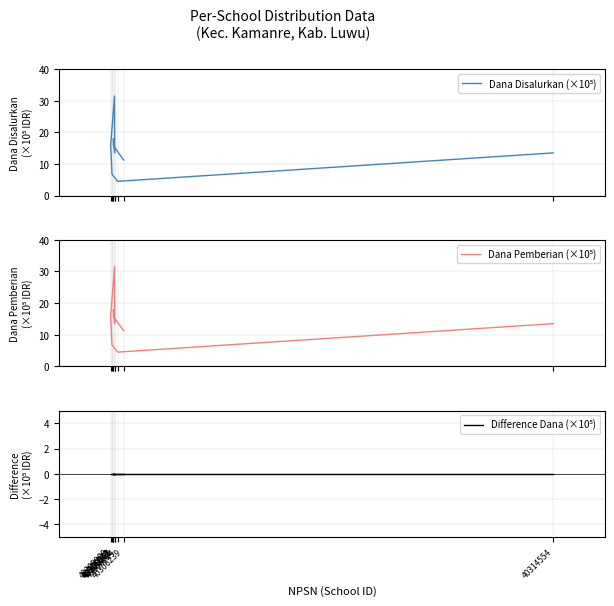

Does the chart display data point markers on the line(s)?

No